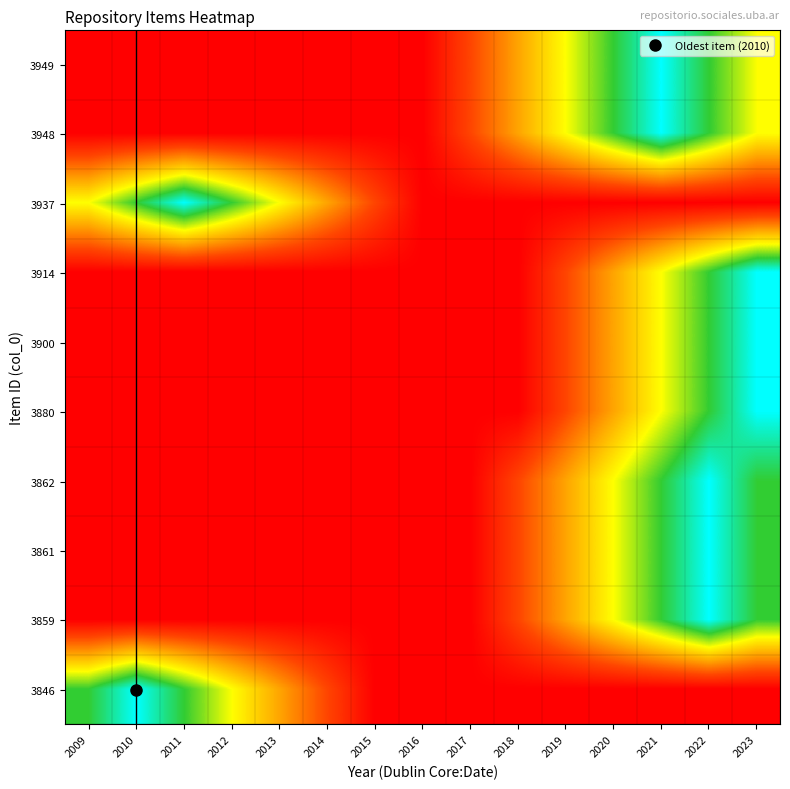

Which series has the largest range (max minus min)?

3949